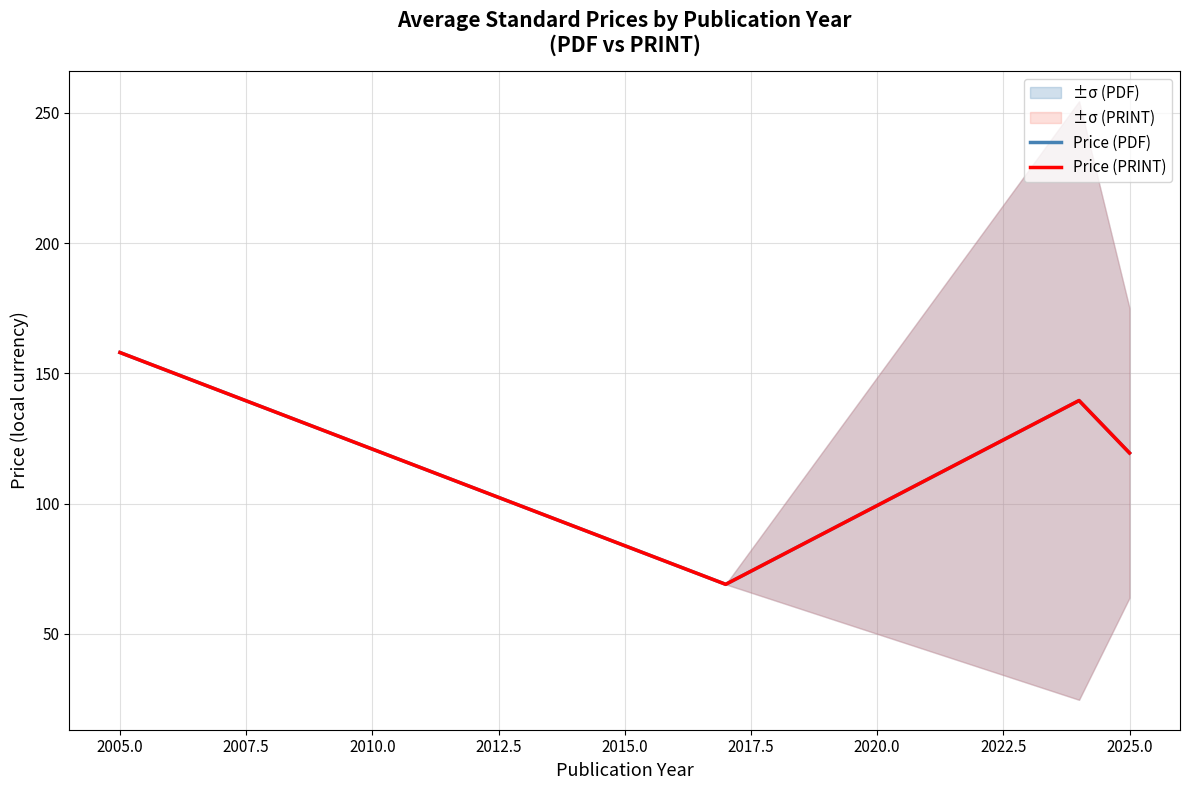

True or false: Price (PDF) and Price (PRINT) cross at least once.

False